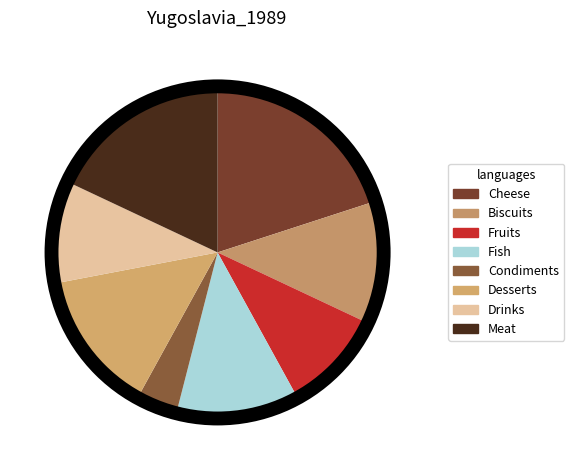

To the nearest percent, what percentage of the pie is Condiments?

4%